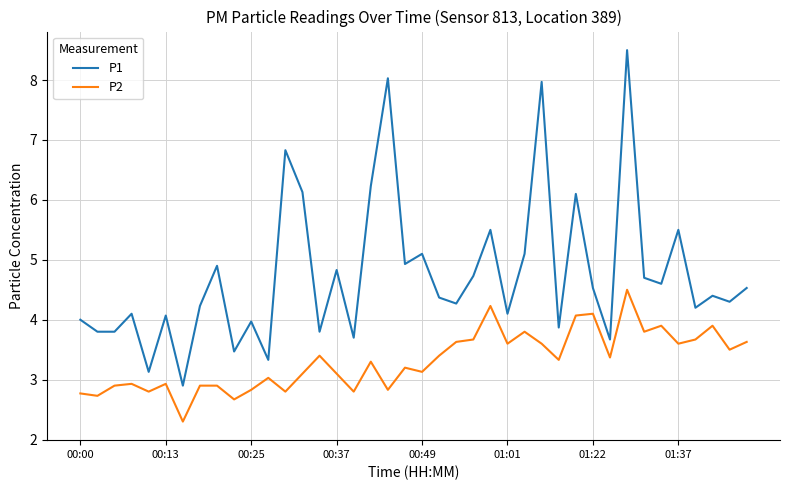

True or false: P1 has more than 0 interior local peaks.

True